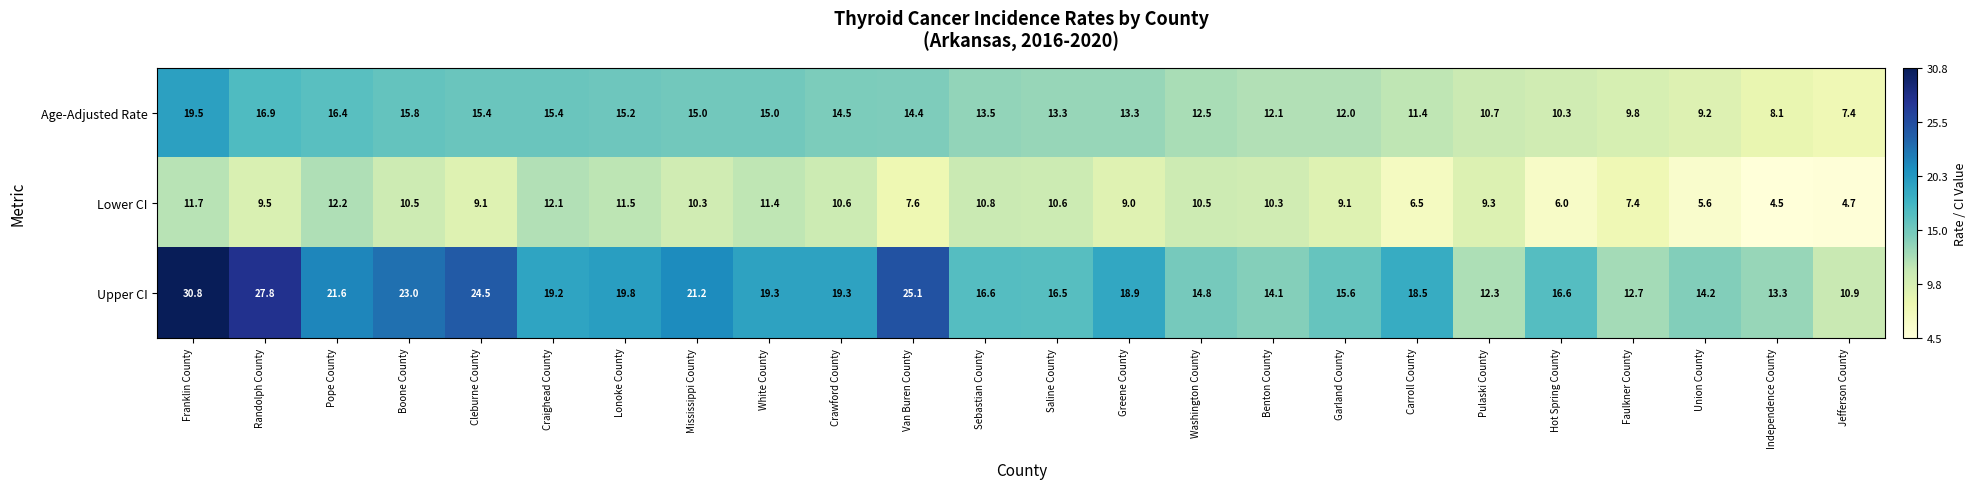

Which series has the largest total across all categories?

Upper CI